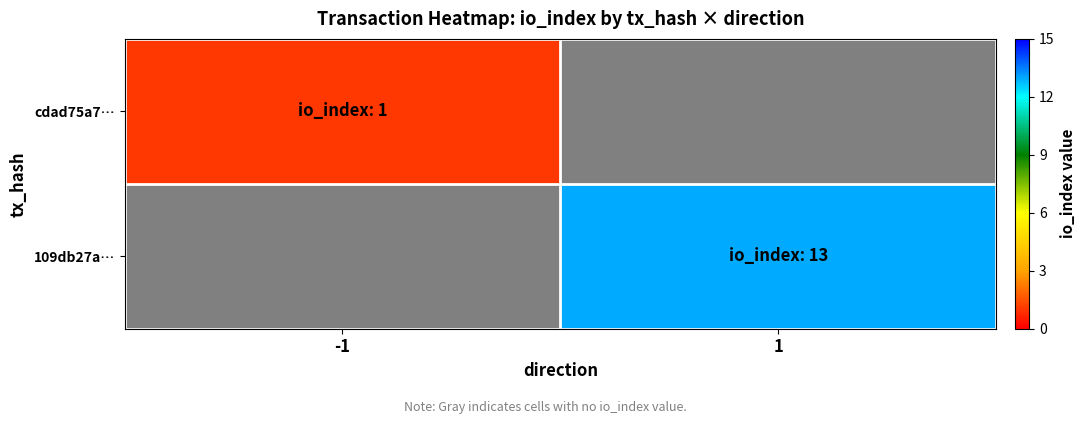

At which category does the chart reach its minimum across all series?

-1